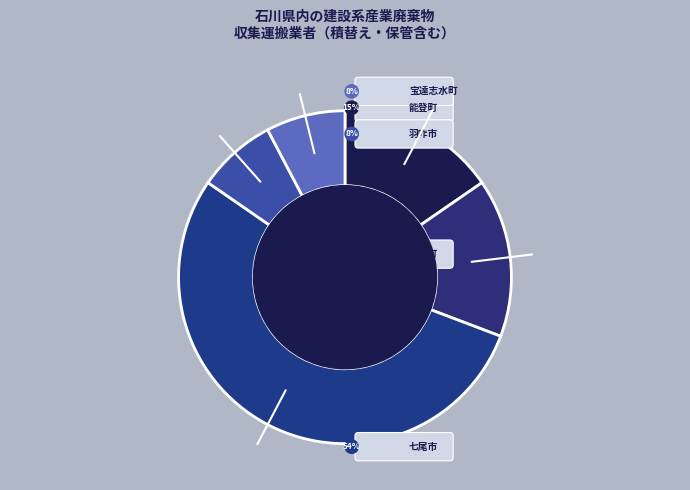

To the nearest percent, what portion does 能登町 represent?

15%